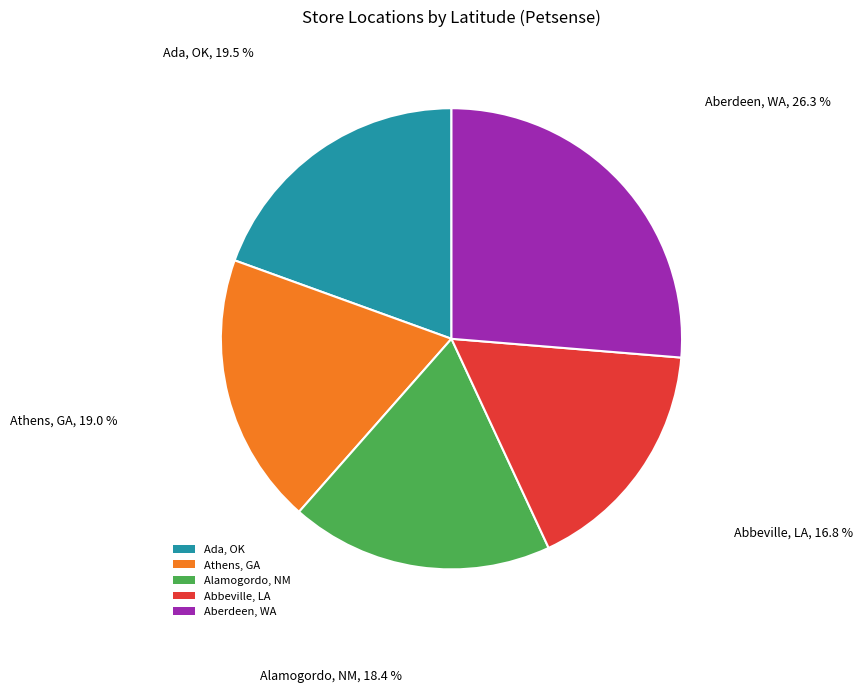

How many segments does this pie chart have?

5